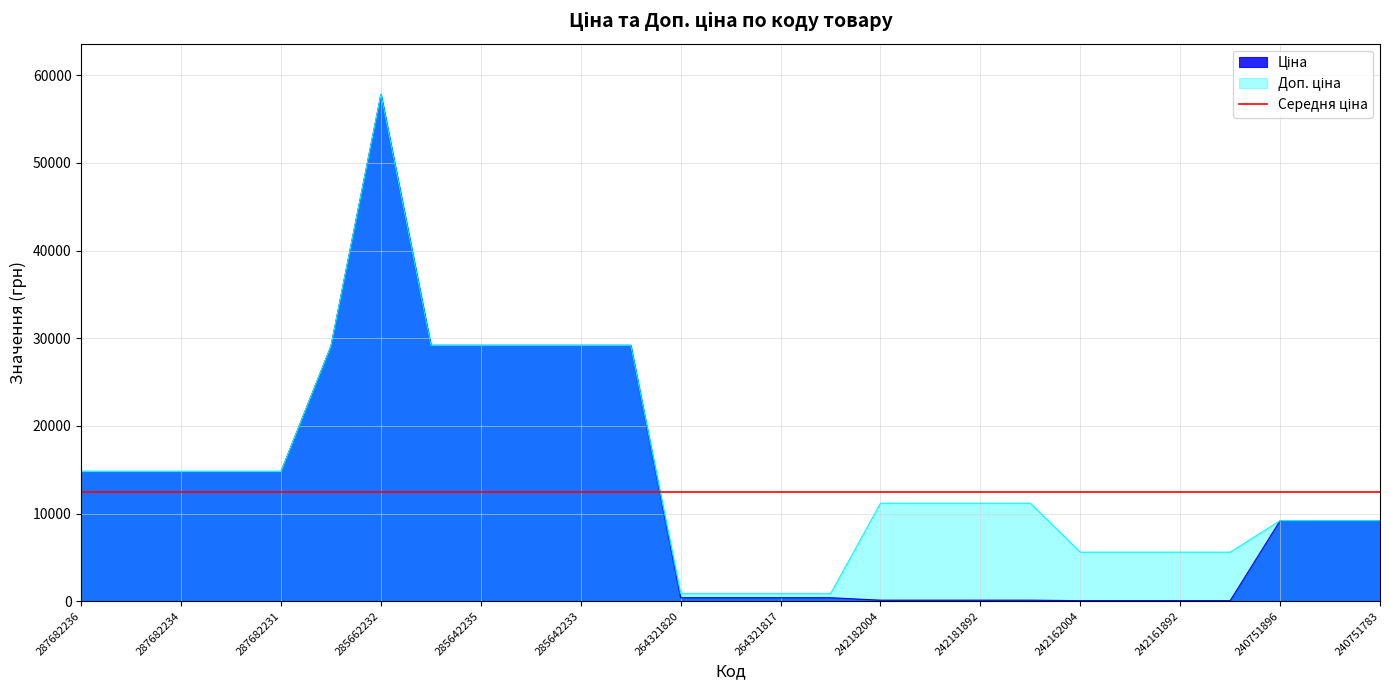

At which category is the sum across all series the highest?

285662232